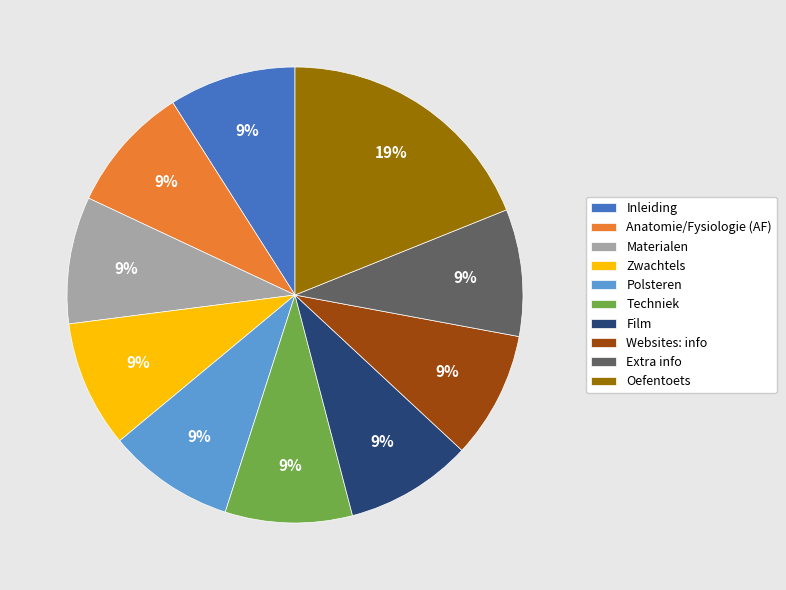

Which slice is the largest?

Oefentoets